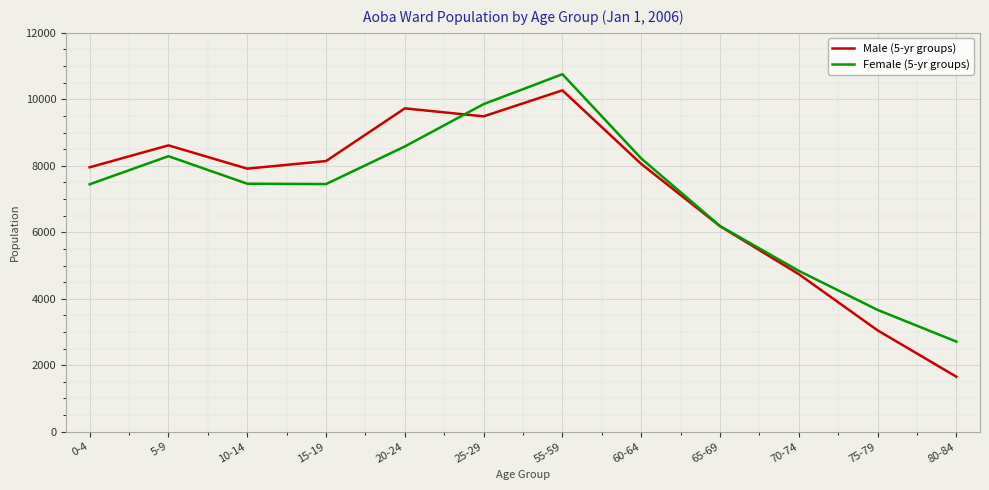

After their last crossing, which series has the higher values: Male (5-yr groups) or Female (5-yr groups)?

Female (5-yr groups)